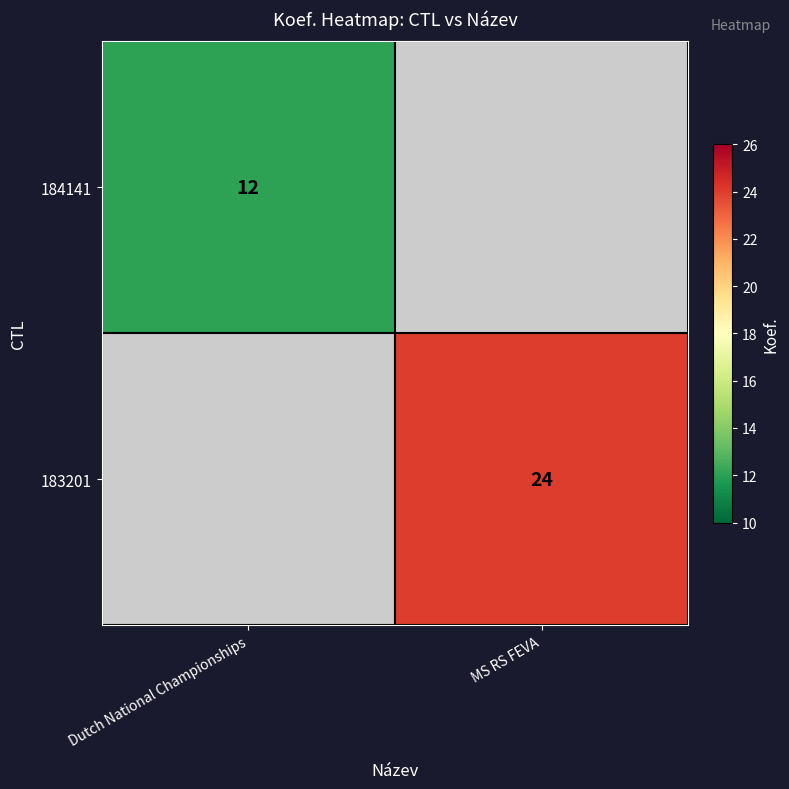

True or false: 184141 has a value of 12 at Dutch National Championships.

True